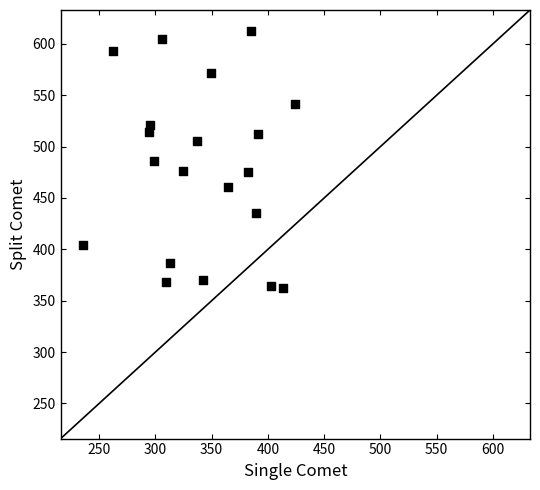

What is the range of Y values (max minus min)?

250.5